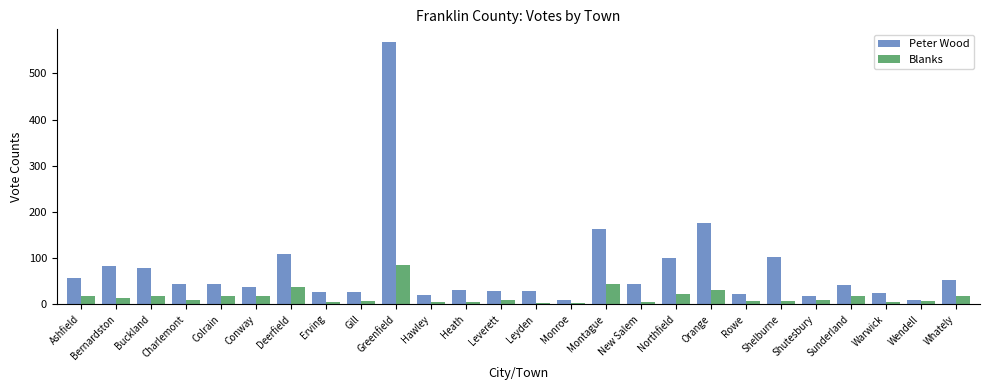

How many distinct data groups are displayed?

2